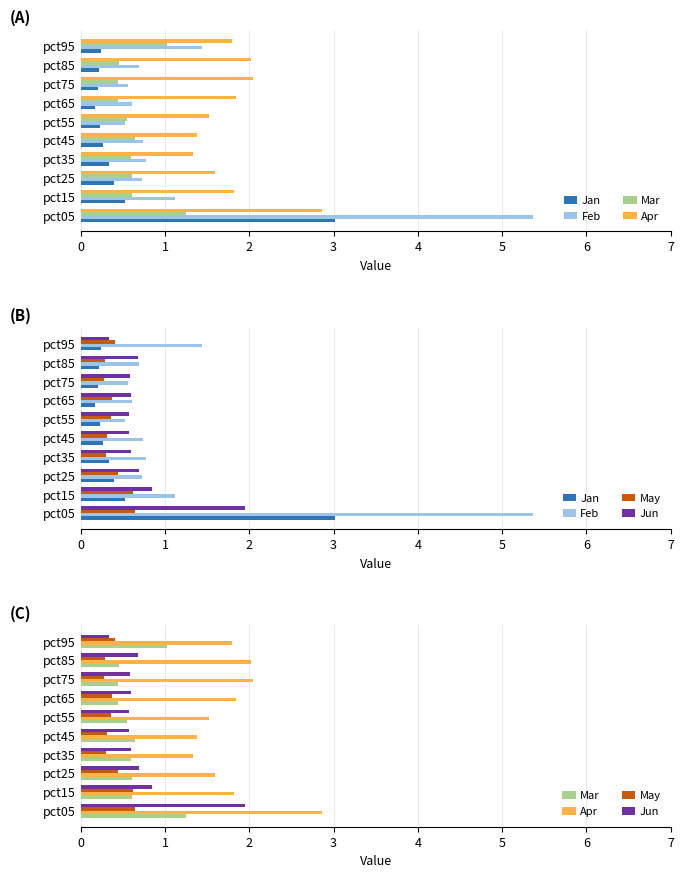

What is the difference between the highest and lowest values at 0?

4.7